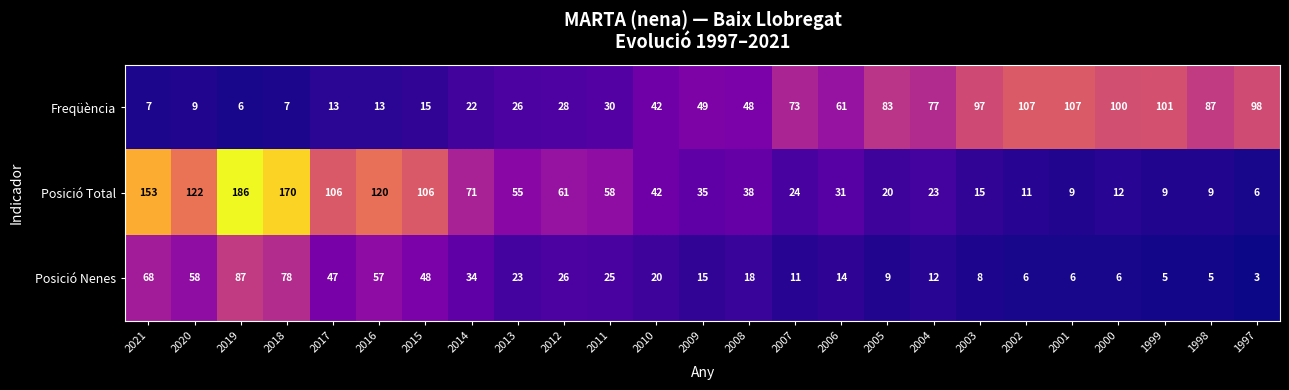

What is the difference between the Posició Total values at 2000 and 2005?

8